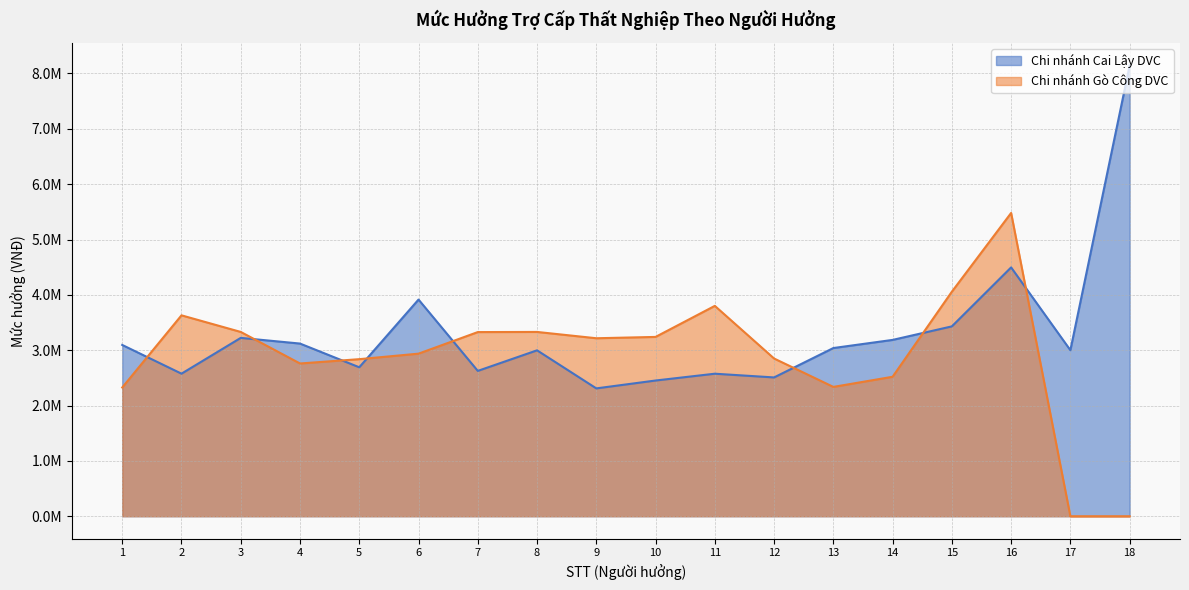

What is the difference between the highest and lowest values at 11?

1225775